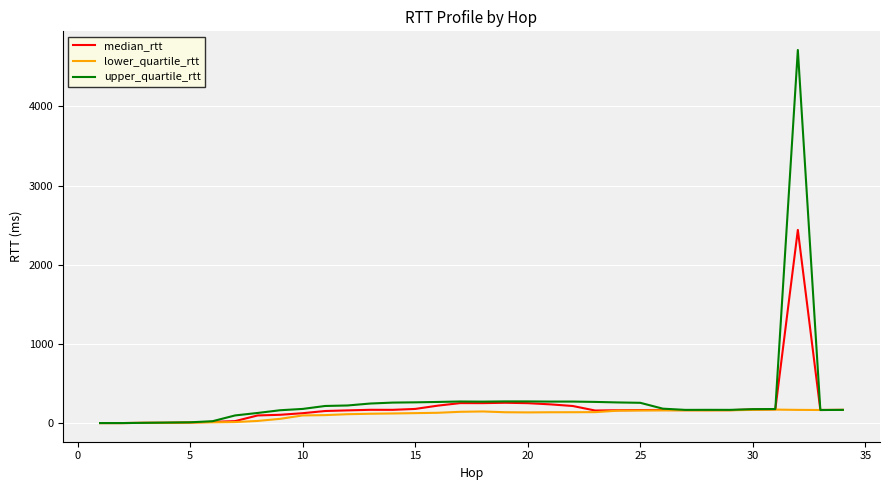

What is the greatest value displayed?

4712.1